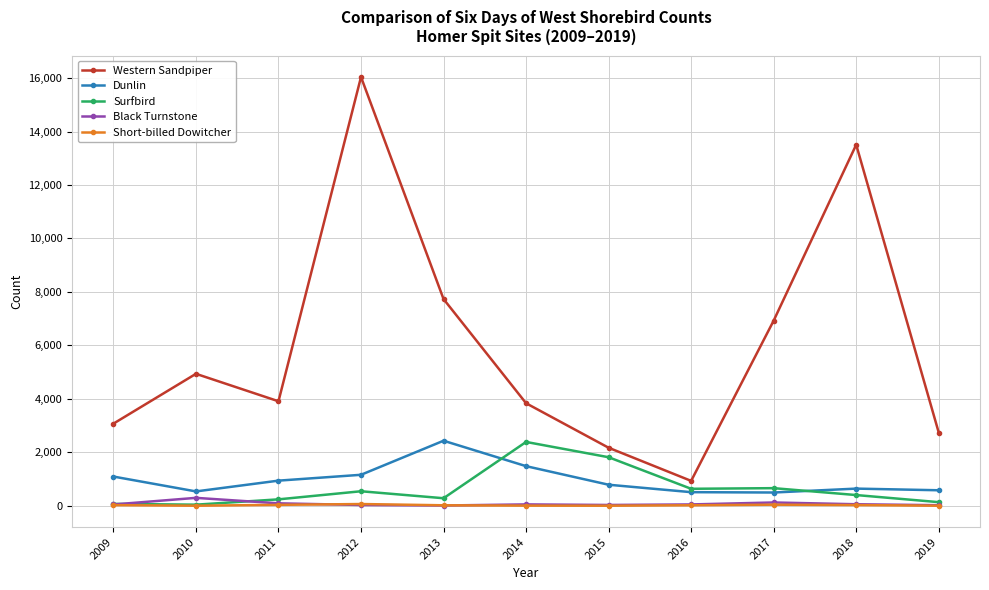

What is the value of the Surfbird point at the 1st from the left?

69